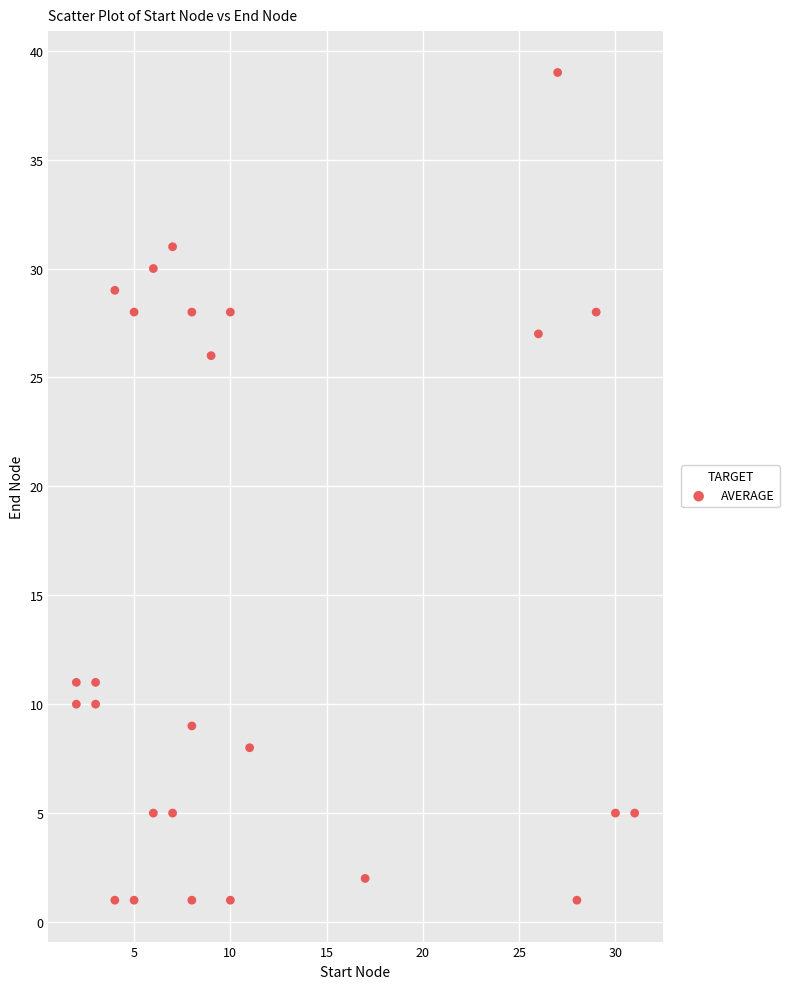

What Y value in the scatter plot is closest to 20?

26